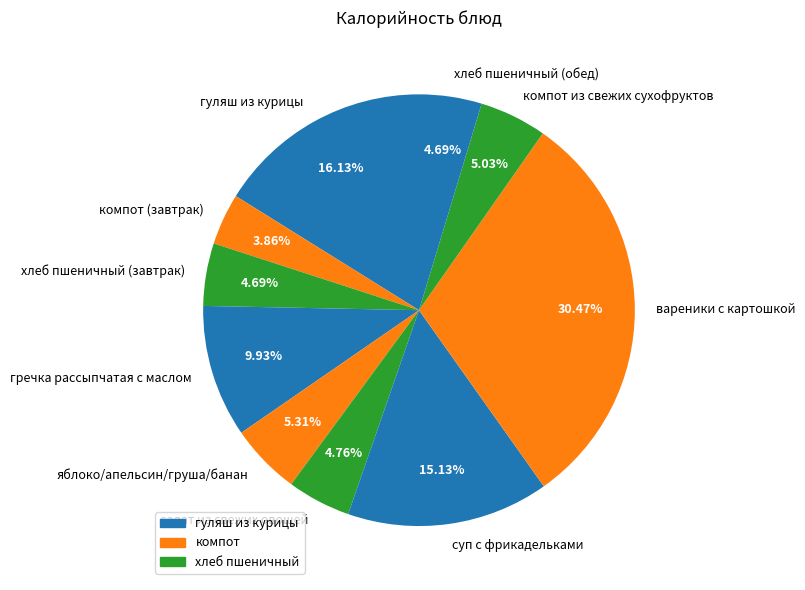

To the nearest percent, what percentage of the pie is компот из свежих сухофруктов?

5%